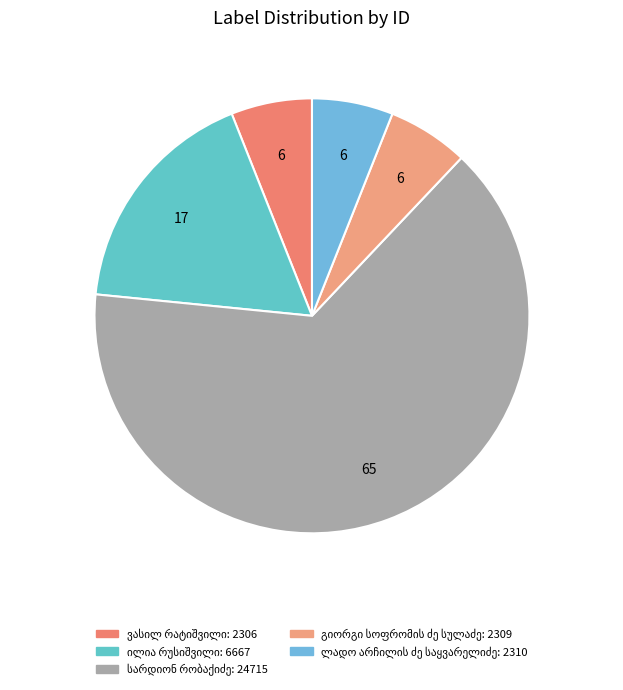

How many slices are in this pie chart?

5